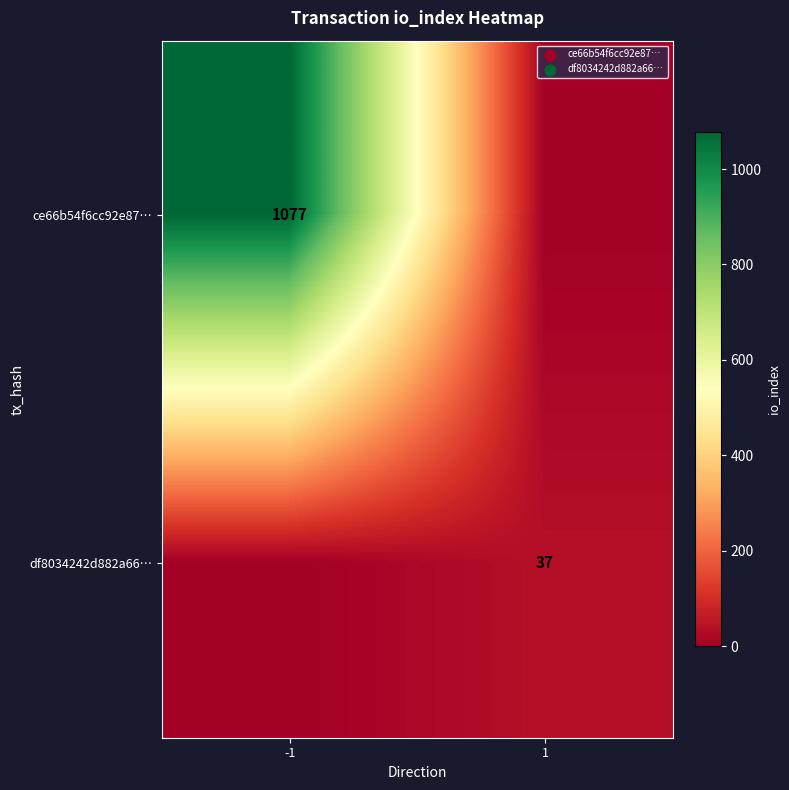

Is the value of df8034242d882a66… at 1 greater than the value of ce66b54f6cc92e87… at -1?

No